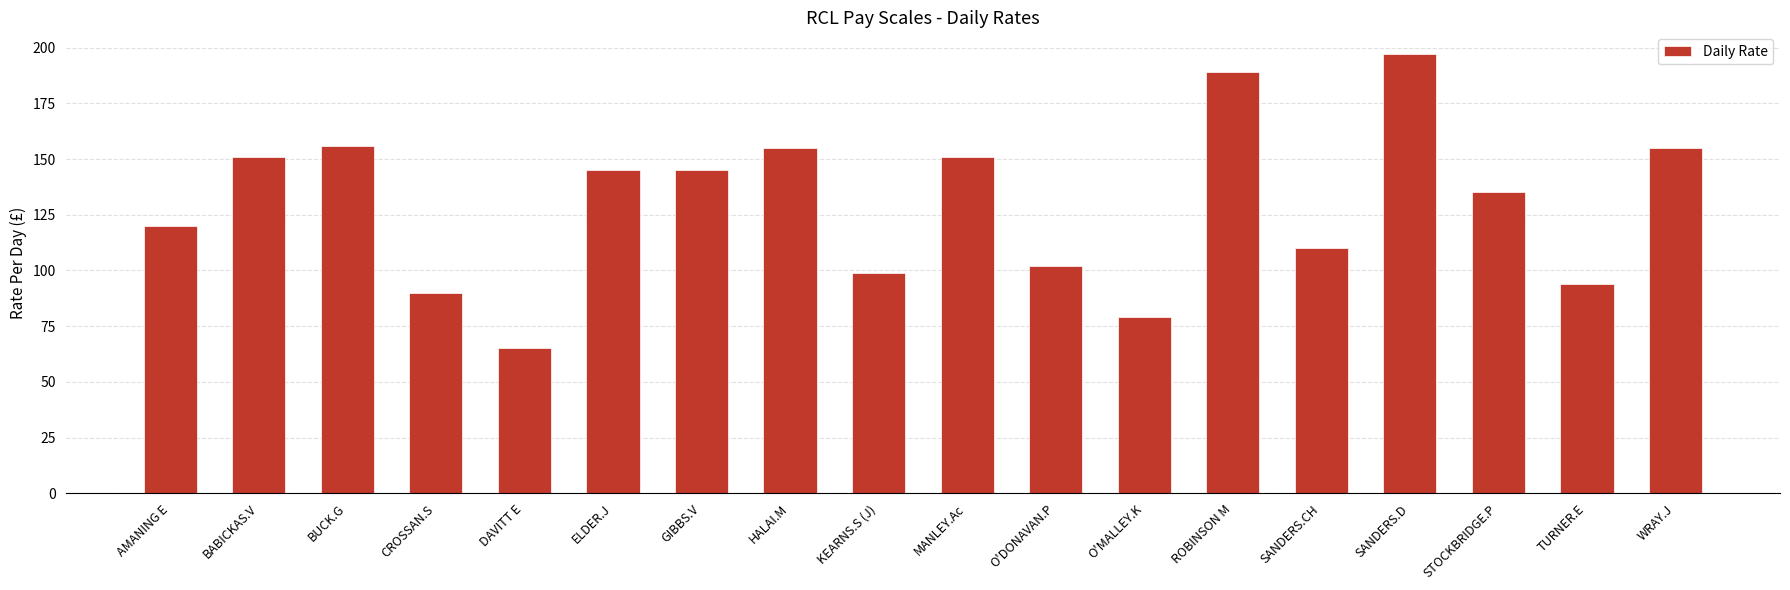

What is the approximate value at KEARNS.S (J), to the nearest 10?

100